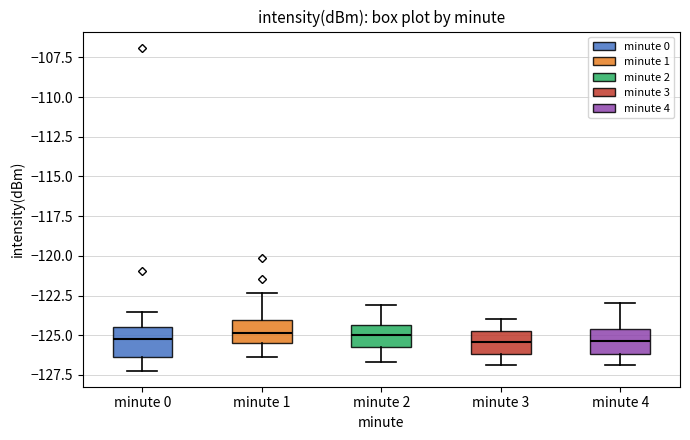

Reading left to right, read every box against the y-axis: the position of its median line, the range the box covers, and the ends of its whiskers. The values are not printed on the chart, so give them approximately, as read against the axis.

minute 0: median -125.5, box -126.5 to -124.5, whiskers -127.0 to -123.5
minute 1: median -125.0, box -125.5 to -124.0, whiskers -126.5 to -122.5
minute 2: median -125.0, box -125.5 to -124.5, whiskers -126.5 to -123.0
minute 3: median -125.5, box -126.0 to -124.5, whiskers -127.0 to -124.0
minute 4: median -125.5, box -126.0 to -124.5, whiskers -127.0 to -123.0